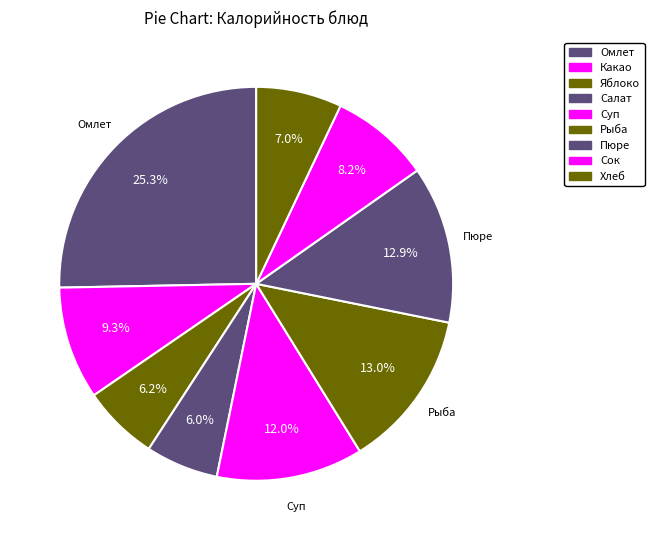

Count the number of slices in the pie.

9